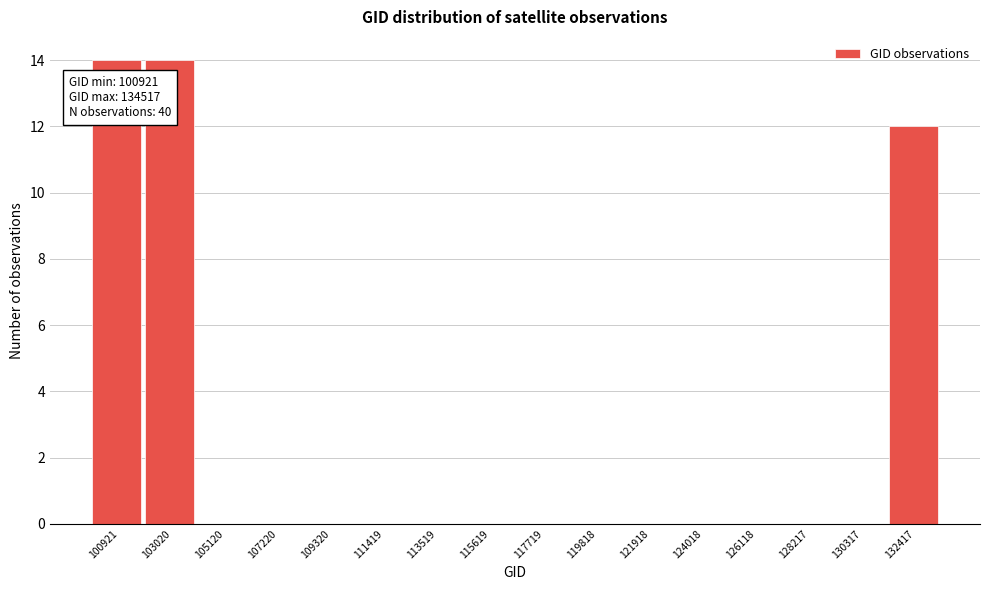

Reading right to left, extract all data points from this chart.

132417=12	130317=0	128217=0	126118=0	124018=0	121918=0	119818=0	117719=0	115619=0	113519=0	111419=0	109320=0	107220=0	105120=0	103020=14	100921=14